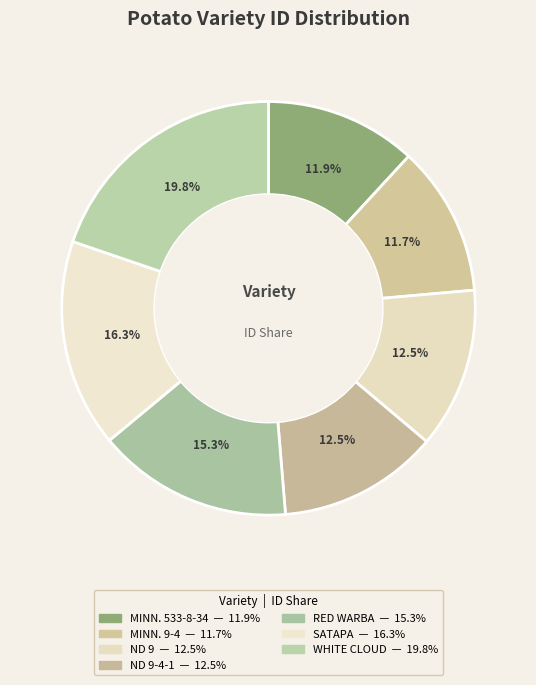

Count the number of slices in the pie.

7